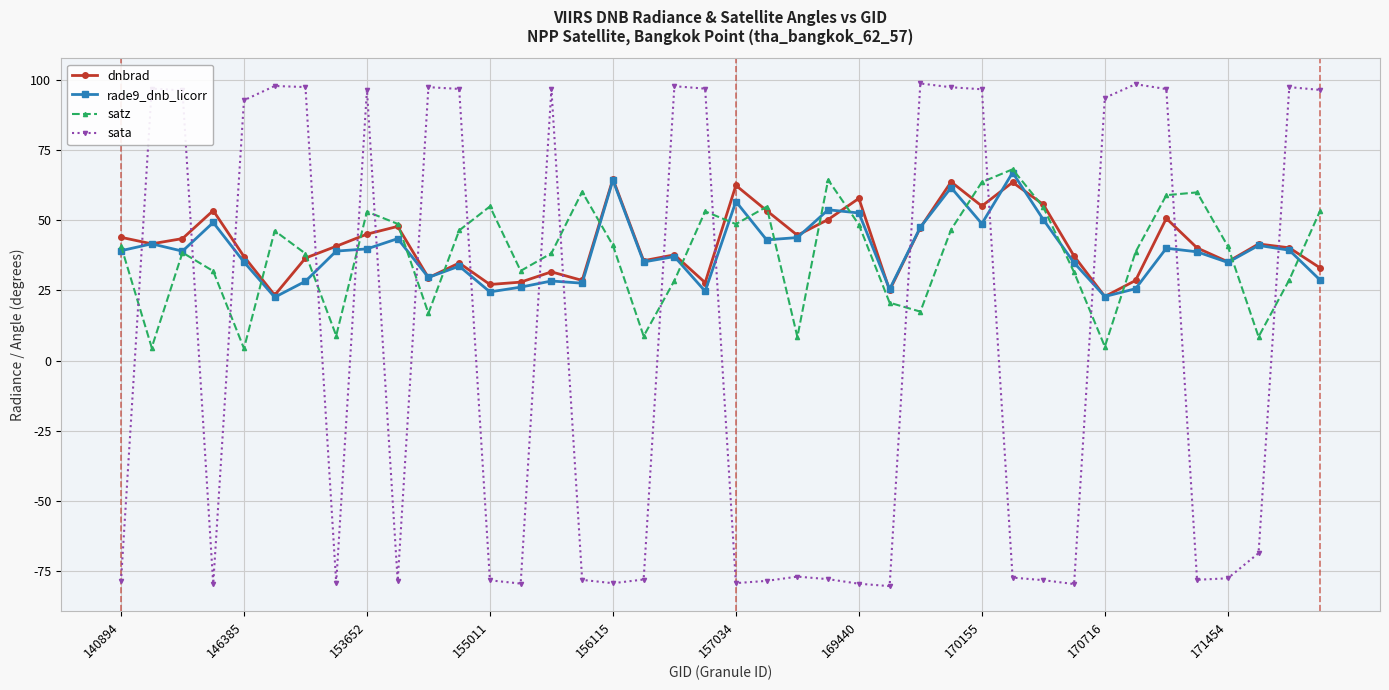

Does the chart have visible grid lines?

Yes